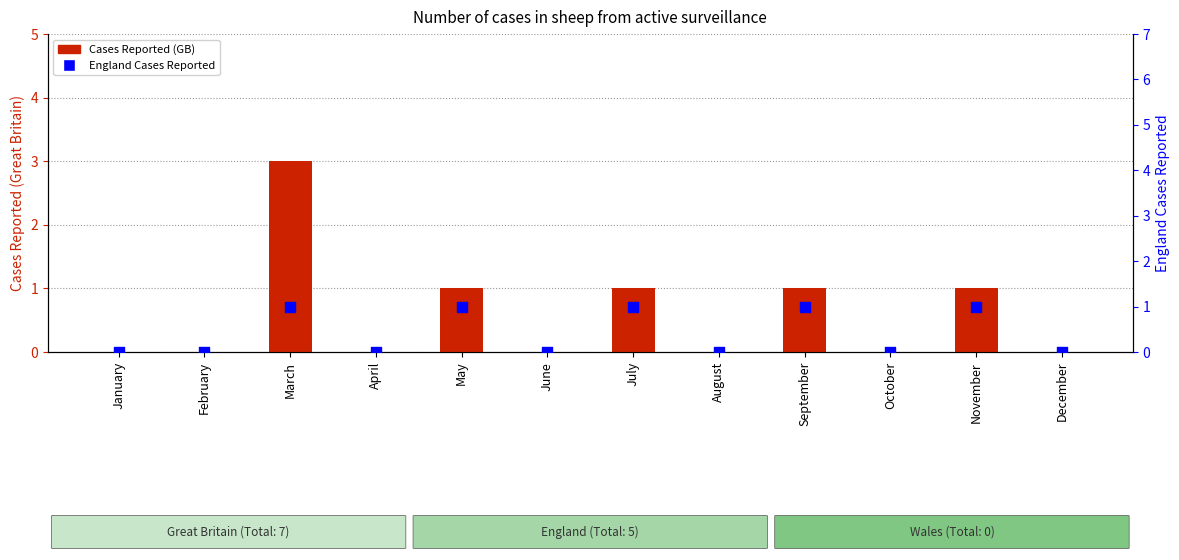

Which series has the largest total across all categories?

Cases Reported (GB)